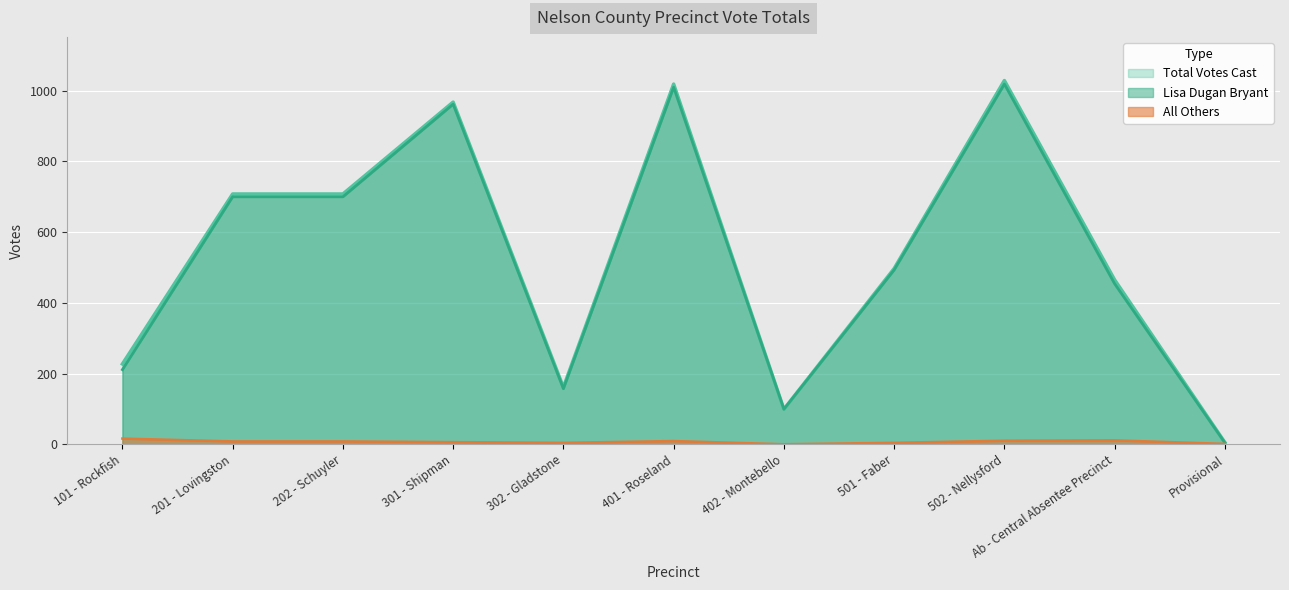

What is the greatest value displayed?

1029